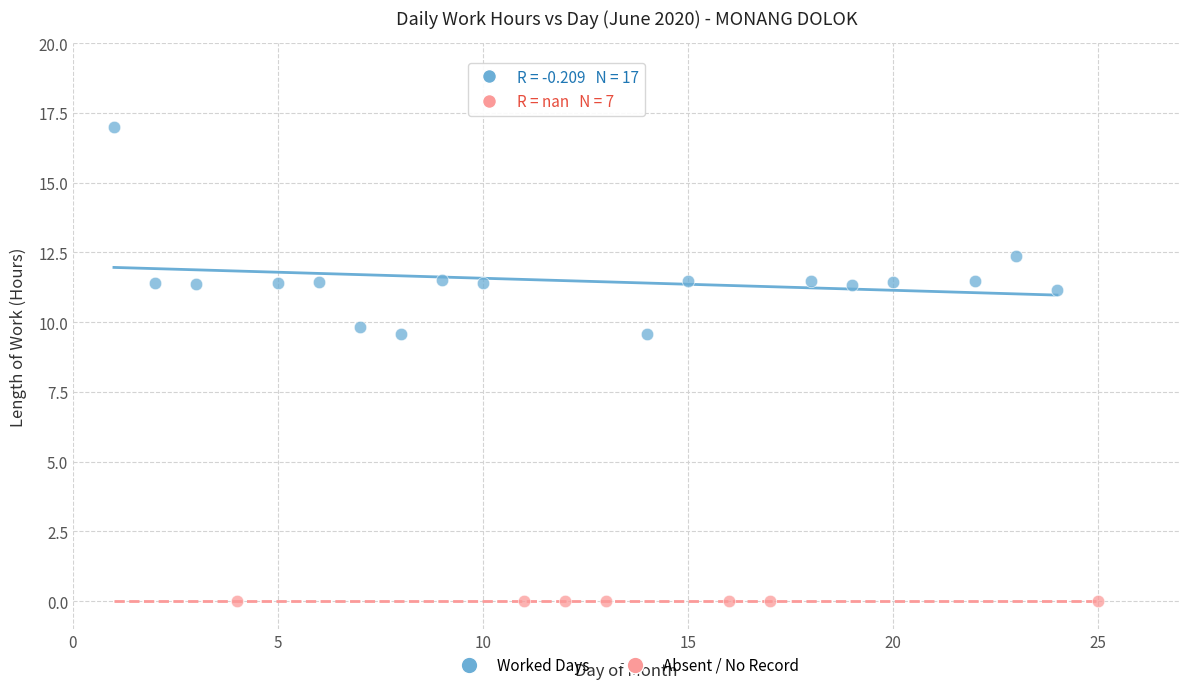

What are all the series names shown in the legend?

Worked Days, Absent / No Record